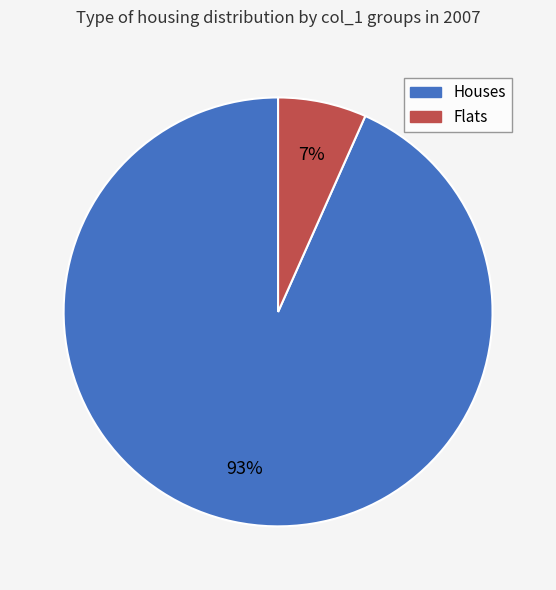

Which category accounts for the majority?

Houses